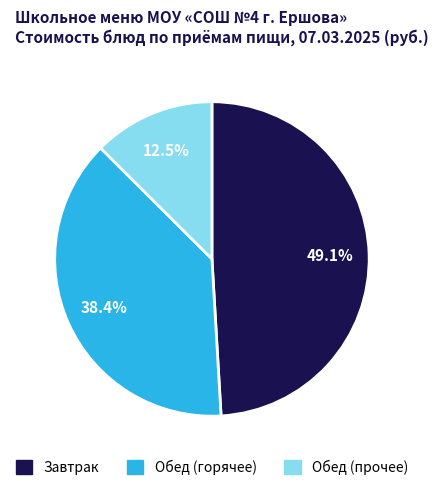

Is there a majority slice in this chart?

No